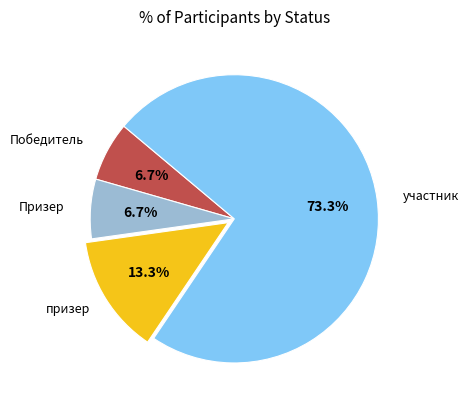

To the nearest percent, what is the average slice percentage?

25%